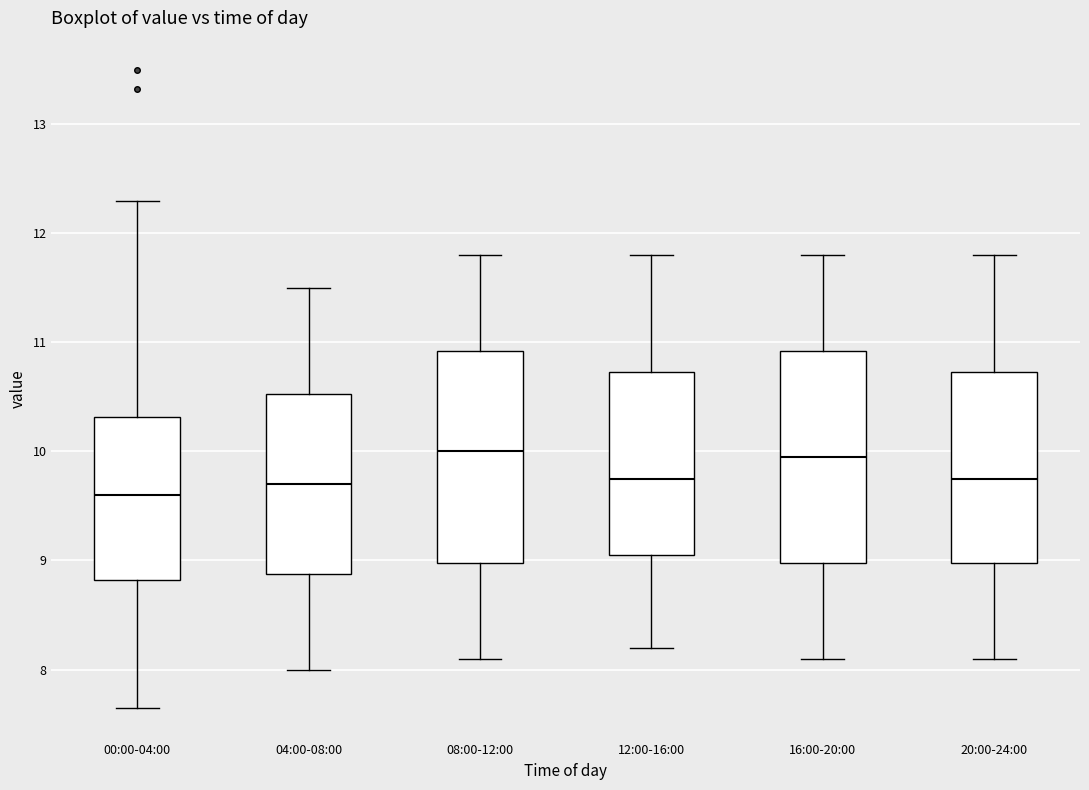

Reading left to right, read every box against the y-axis: the position of its median line, the range the box covers, and the ends of its whiskers. The values are not printed on the chart, so give them approximately, as read against the axis.

00:00-04:00: median 9.6, box 8.8 to 10.3, whiskers 7.7 to 12.3
04:00-08:00: median 9.7, box 8.9 to 10.5, whiskers 8.0 to 11.5
08:00-12:00: median 10.0, box 9.0 to 10.9, whiskers 8.1 to 11.8
12:00-16:00: median 9.8, box 9.1 to 10.7, whiskers 8.2 to 11.8
16:00-20:00: median 10.0, box 9.0 to 10.9, whiskers 8.1 to 11.8
20:00-24:00: median 9.8, box 9.0 to 10.7, whiskers 8.1 to 11.8